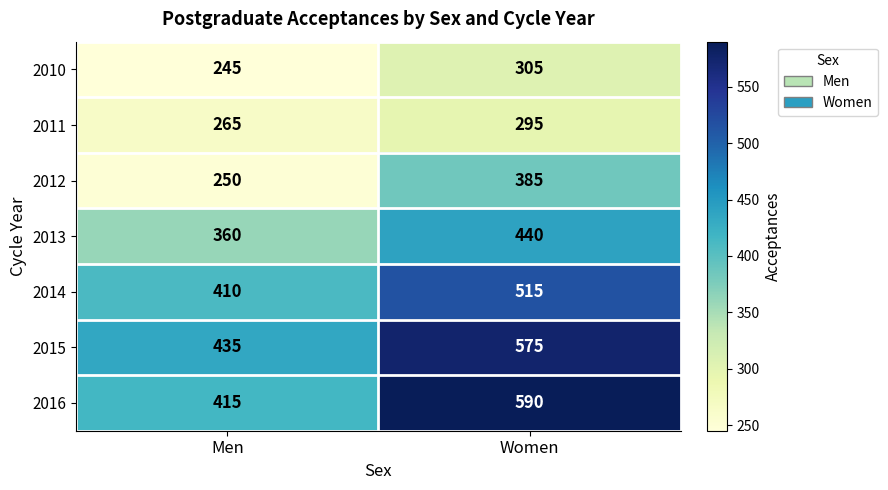

What is the approximate value of 2013 at Women, to the nearest 10?

440